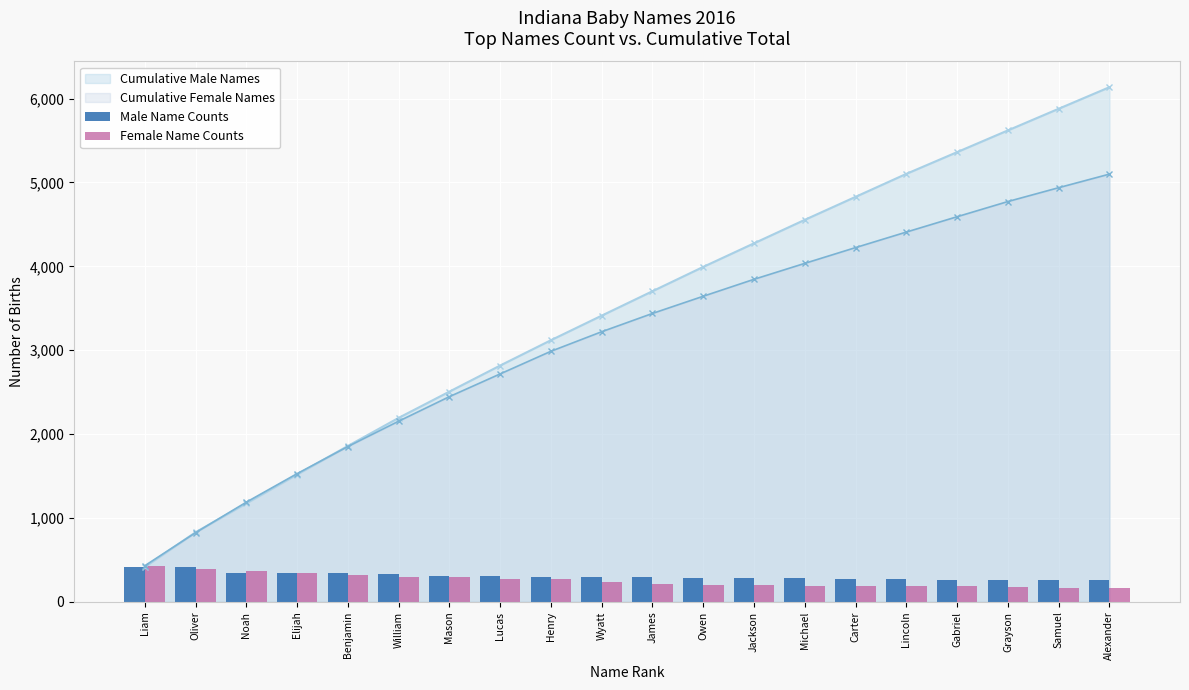

Where does the Female Name Counts series first go above 233?

Liam